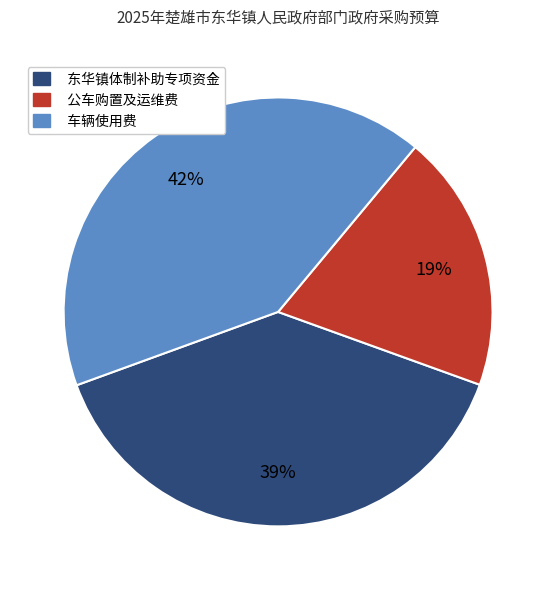

Is the sum of 东华镇体制补助专项资金 and 车辆使用费 greater than half?

Yes